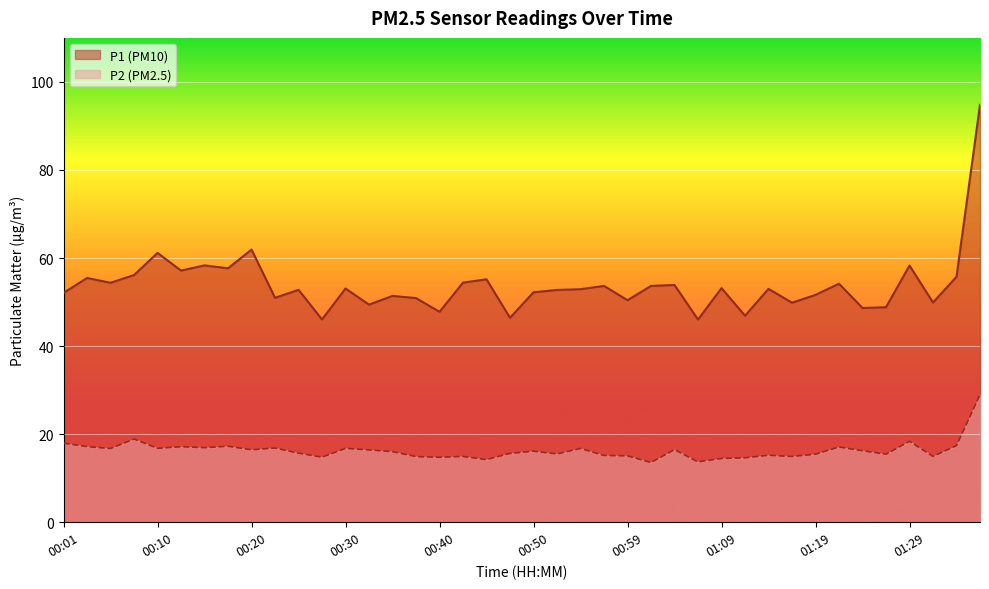

What are all the series names shown in the legend?

P1 (PM10), P2 (PM2.5)